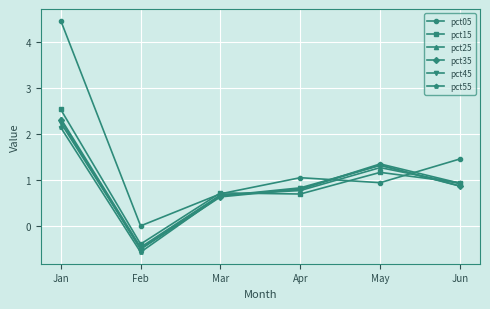

True or false: pct35 and pct15 cross at least once.

True